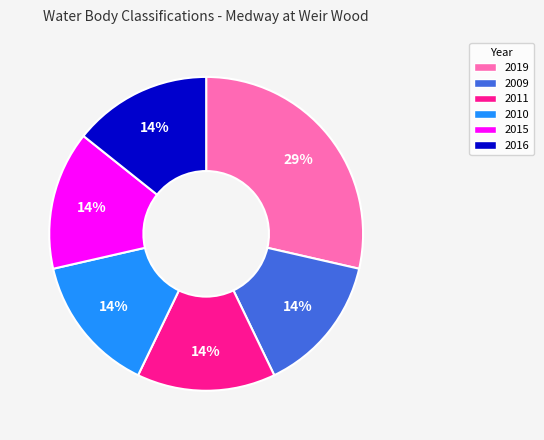

Approximately how many times larger is the value at 2009 compared to 2019?

0.5